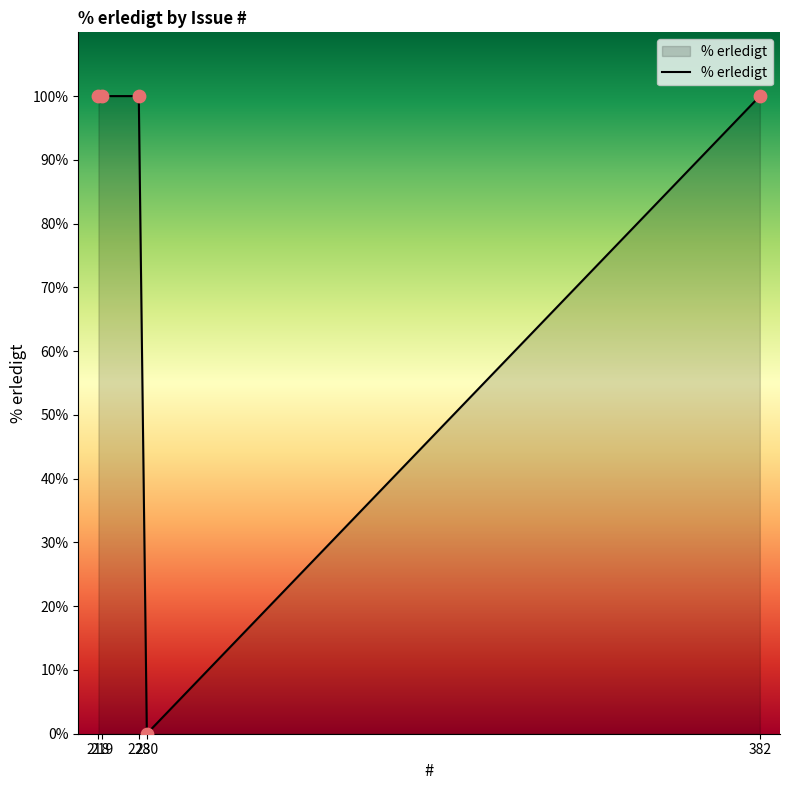

Between 230 and 228, which is larger?

228